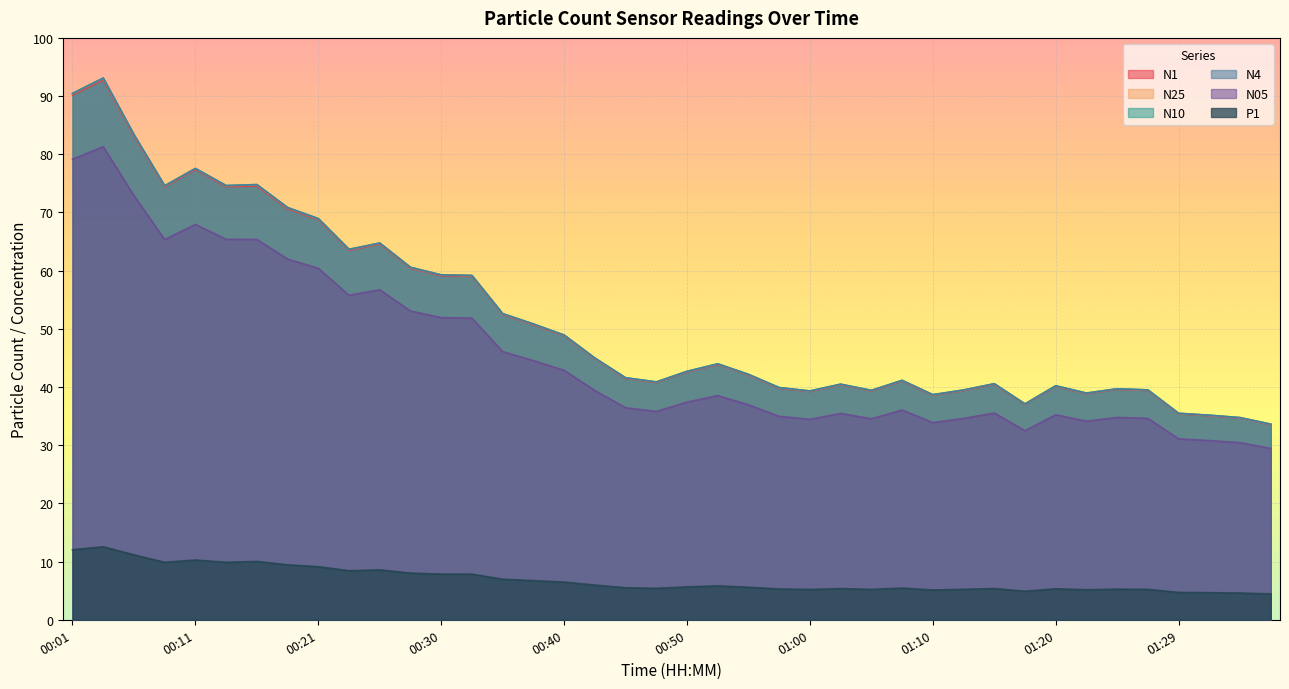

How many lines are shown in the chart?

6